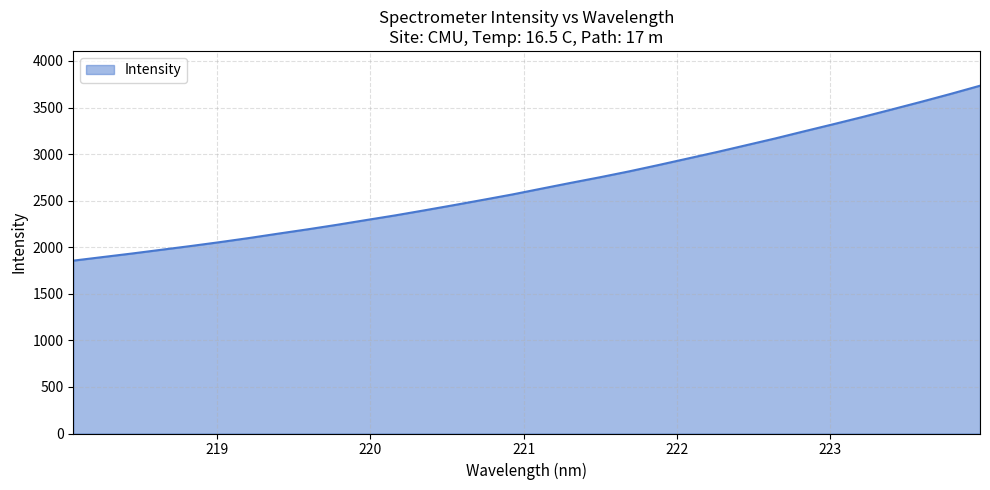

What is the smallest value displayed?

1856.2